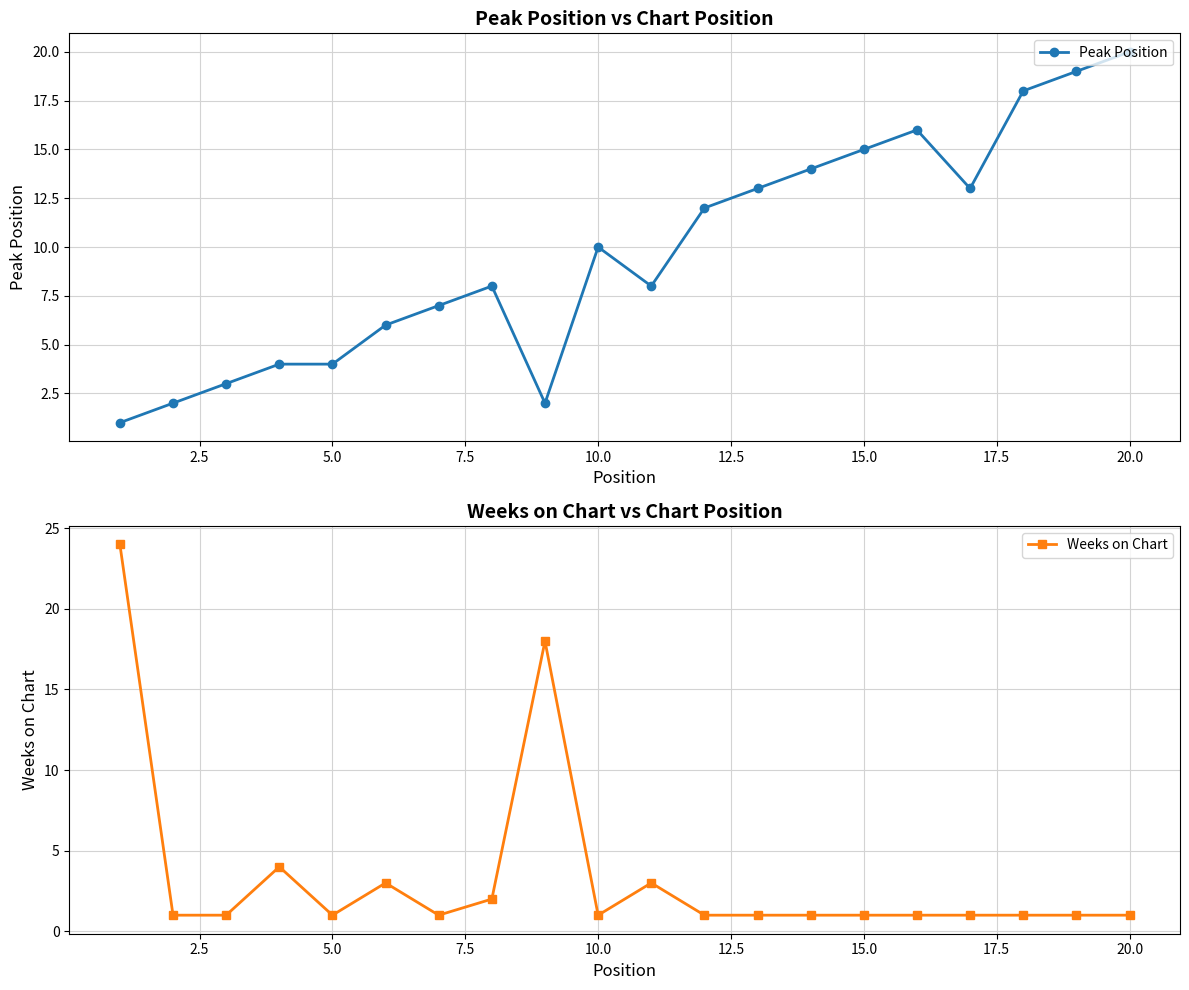

How many categories are shown in the chart?

20